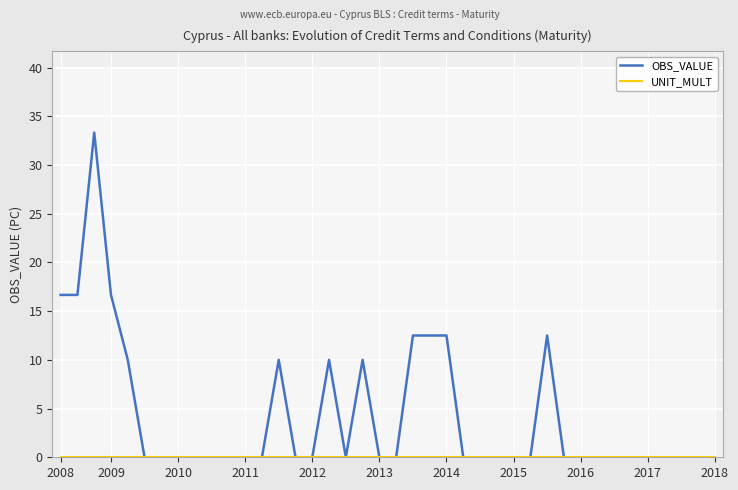

Which has a higher value, 2012 or 2016?

2012